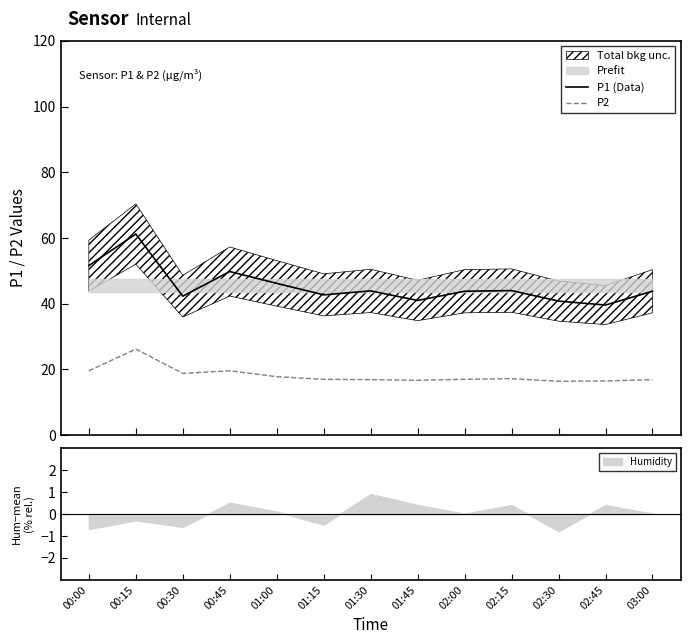

What position from the right is 02:30?

3